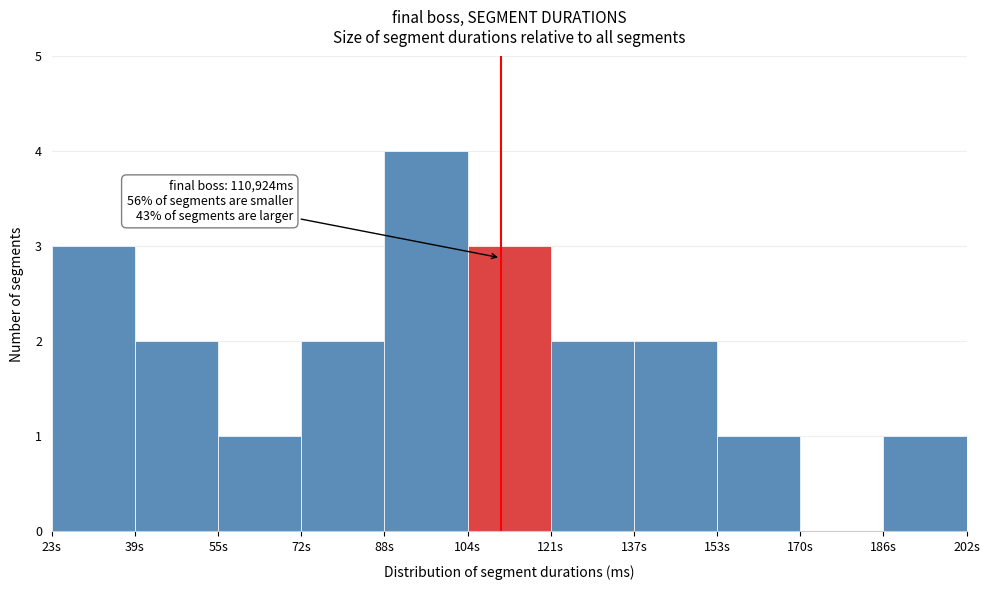

Reading left to right, what are all the values shown in this chart?

23s=3	39s=2	55s=1	72s=2	88s=4	104s=3	121s=2	137s=2	153s=1	170s=0	186s=1